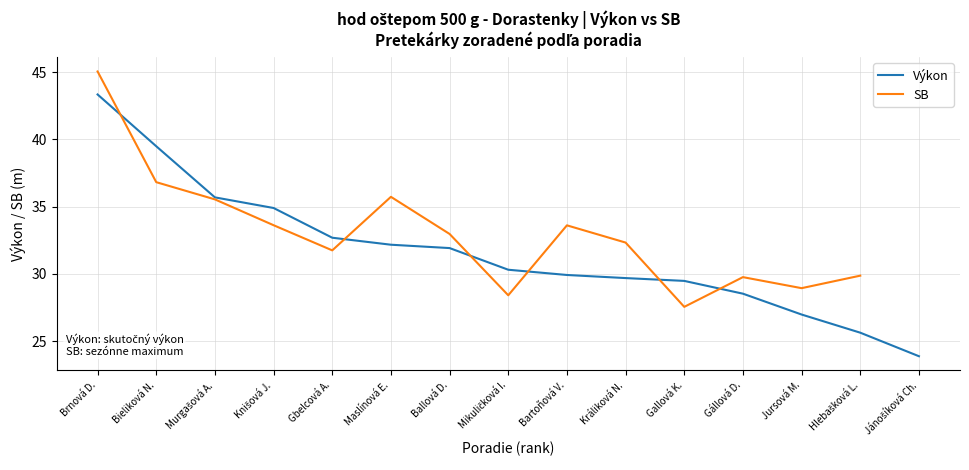

Is this an area chart (filled region under the line)?

No